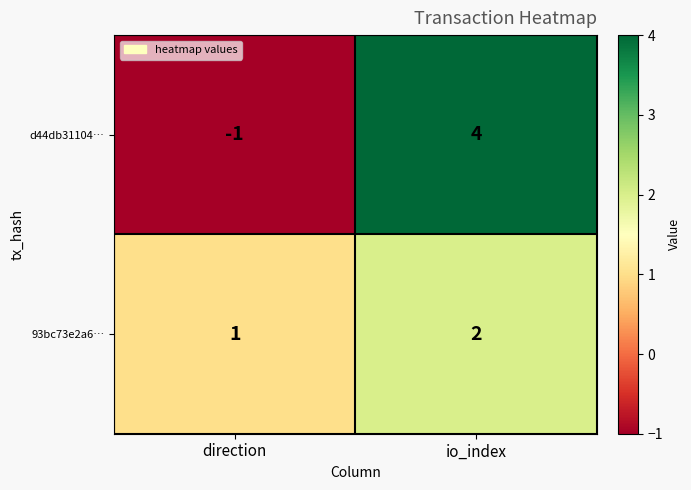

True or false: 93bc73e2a6… has a value of 1 at io_index.

False